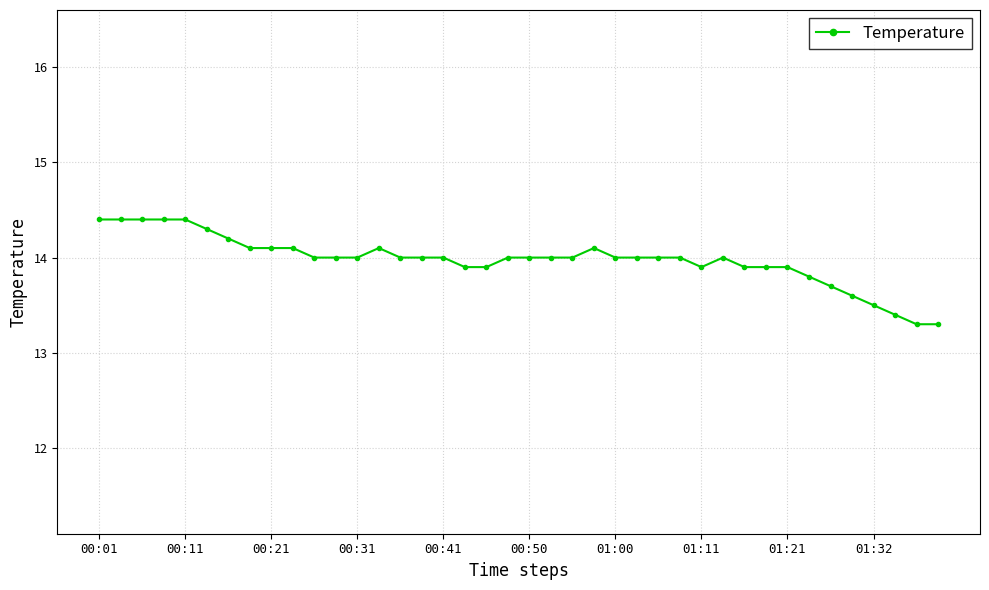

What is the minimum value shown in the chart?

13.3